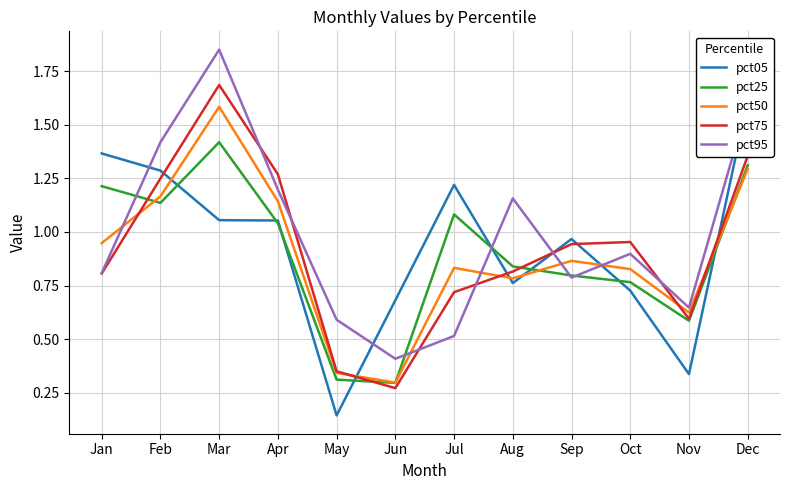

What is the sum of the pct75 values at Aug and Sep?

1.8